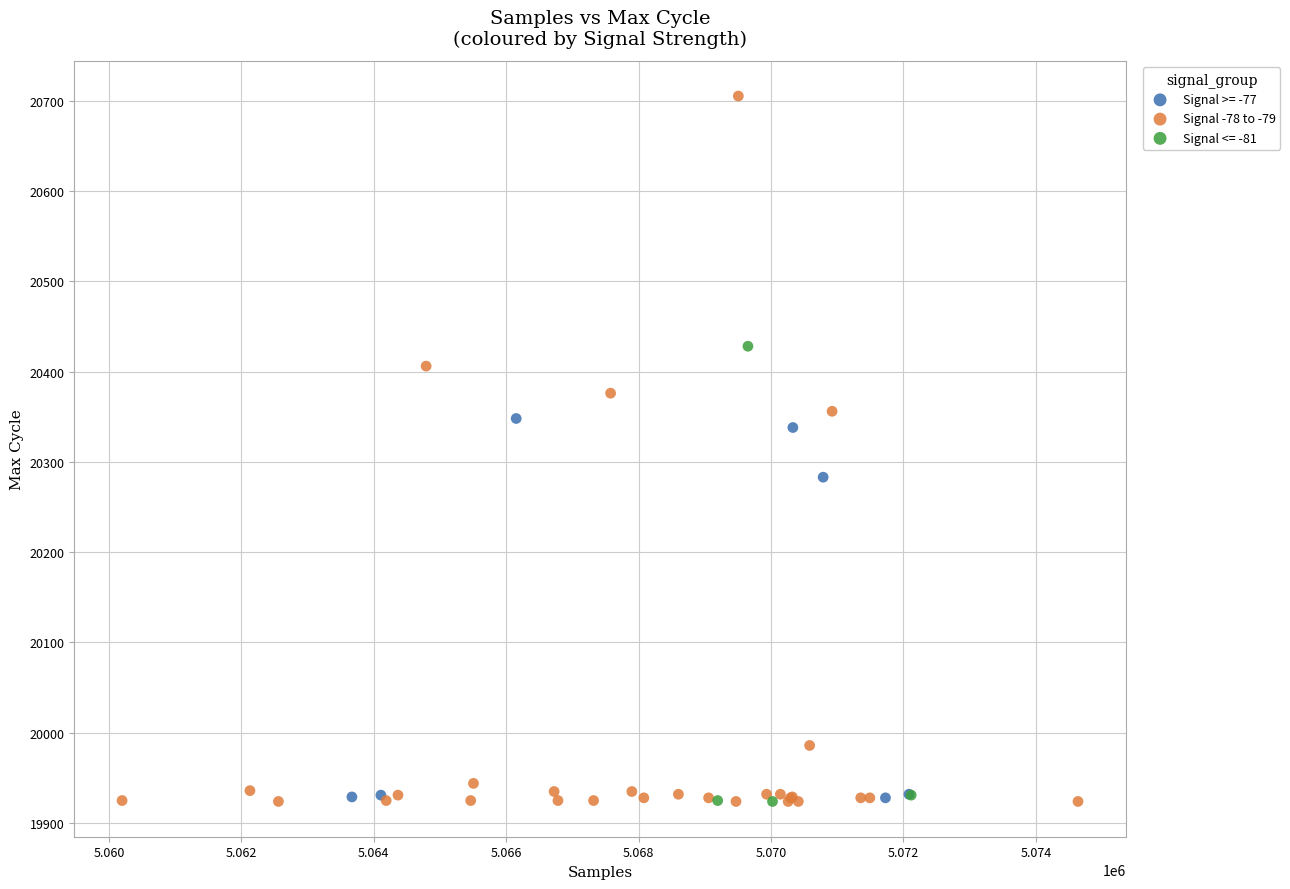

Which series reaches the maximum Y coordinate?

Signal -78 to -79